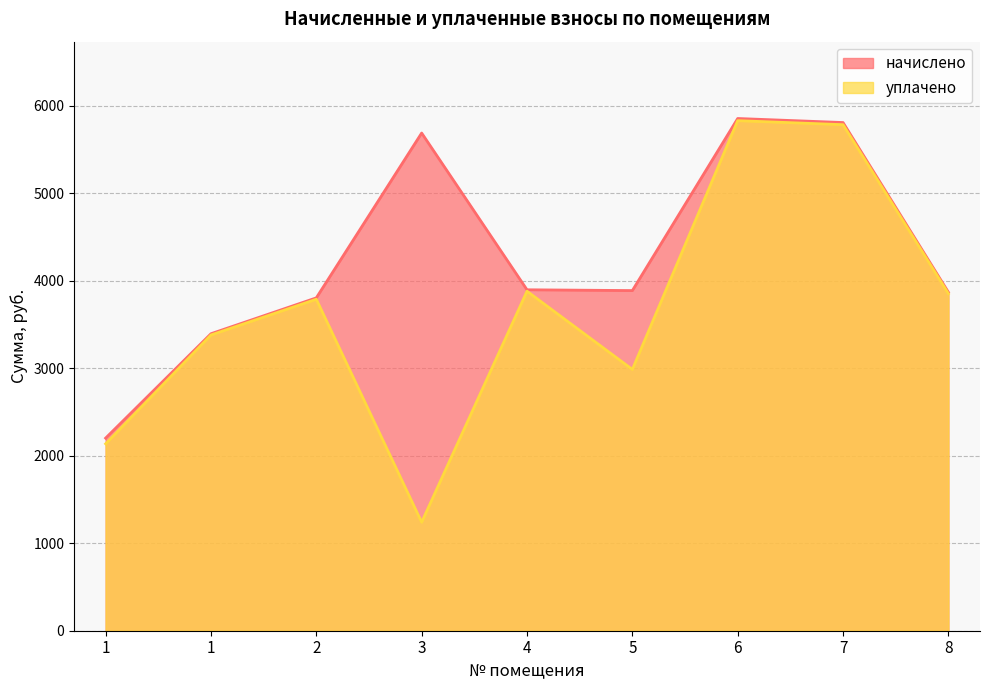

Which category has the lowest value in the уплачено series?

3